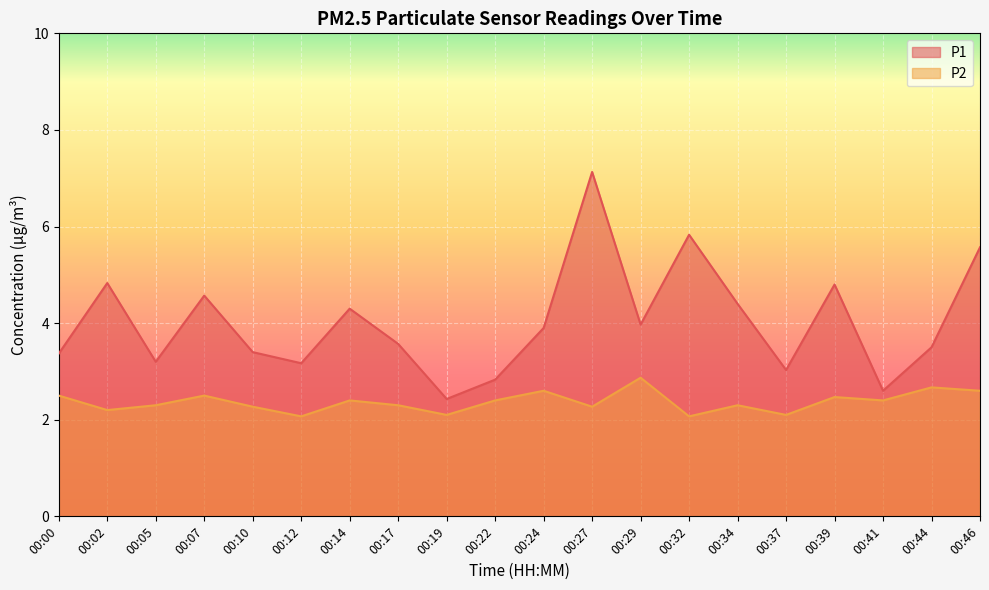

At which category is the sum across all series the highest?

00:27